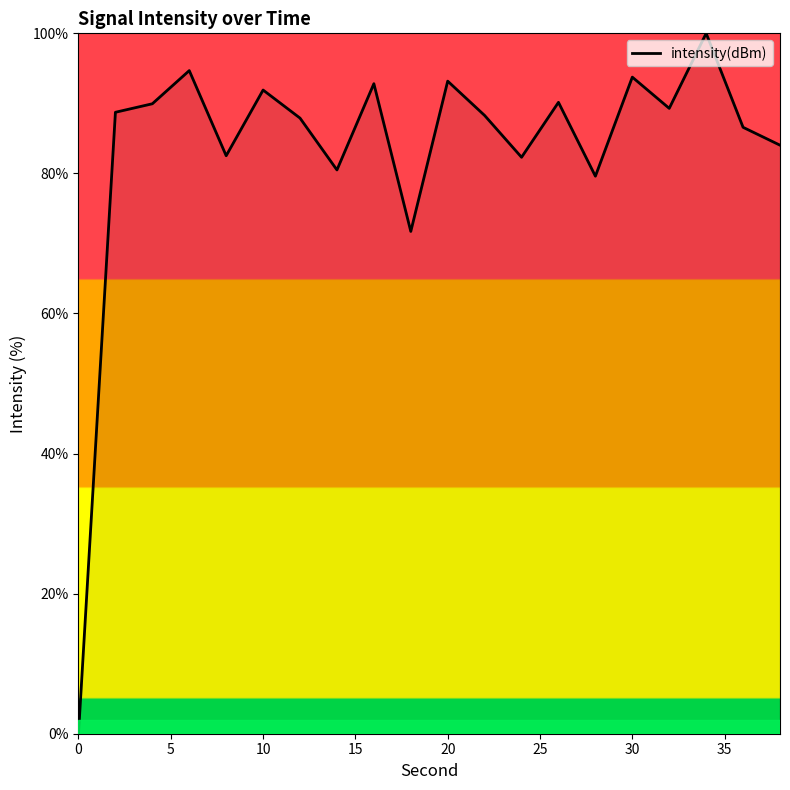

What is the maximum value shown in the chart?

100.0